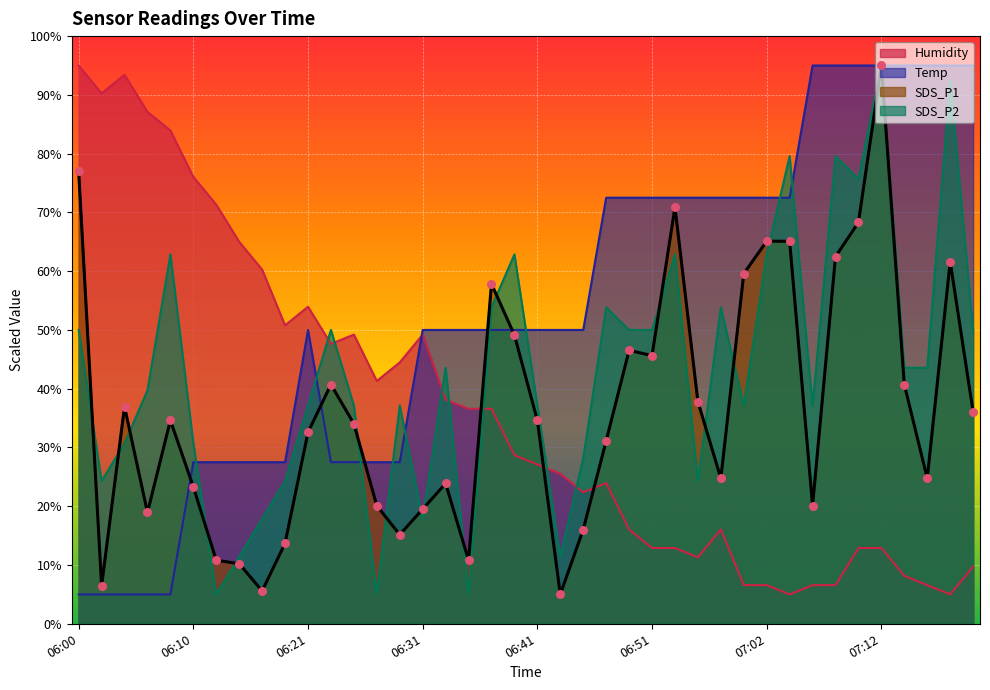

Which series has the largest Y range (max minus min)?

SDS_P1